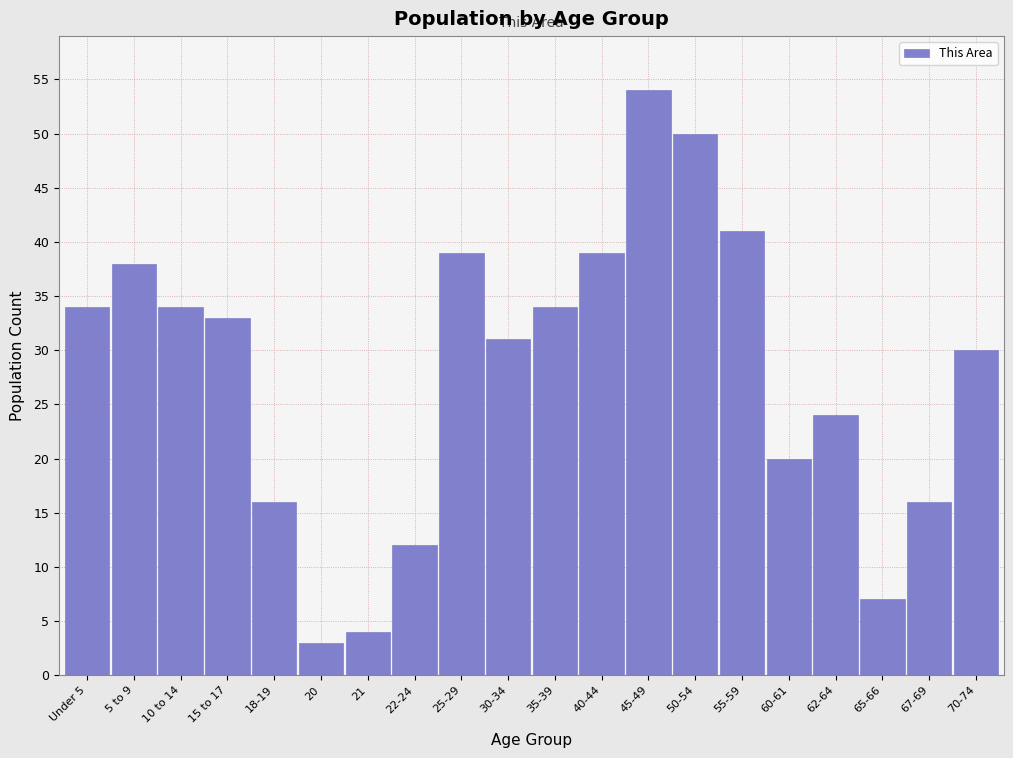

Reading right to left, extract all data points from this chart.

70-74=30	67-69=16	65-66=7	62-64=24	60-61=20	55-59=41	50-54=50	45-49=54	40-44=39	35-39=34	30-34=31	25-29=39	22-24=12	21=4	20=3	18-19=16	15 to 17=33	10 to 14=34	5 to 9=38	Under 5=34